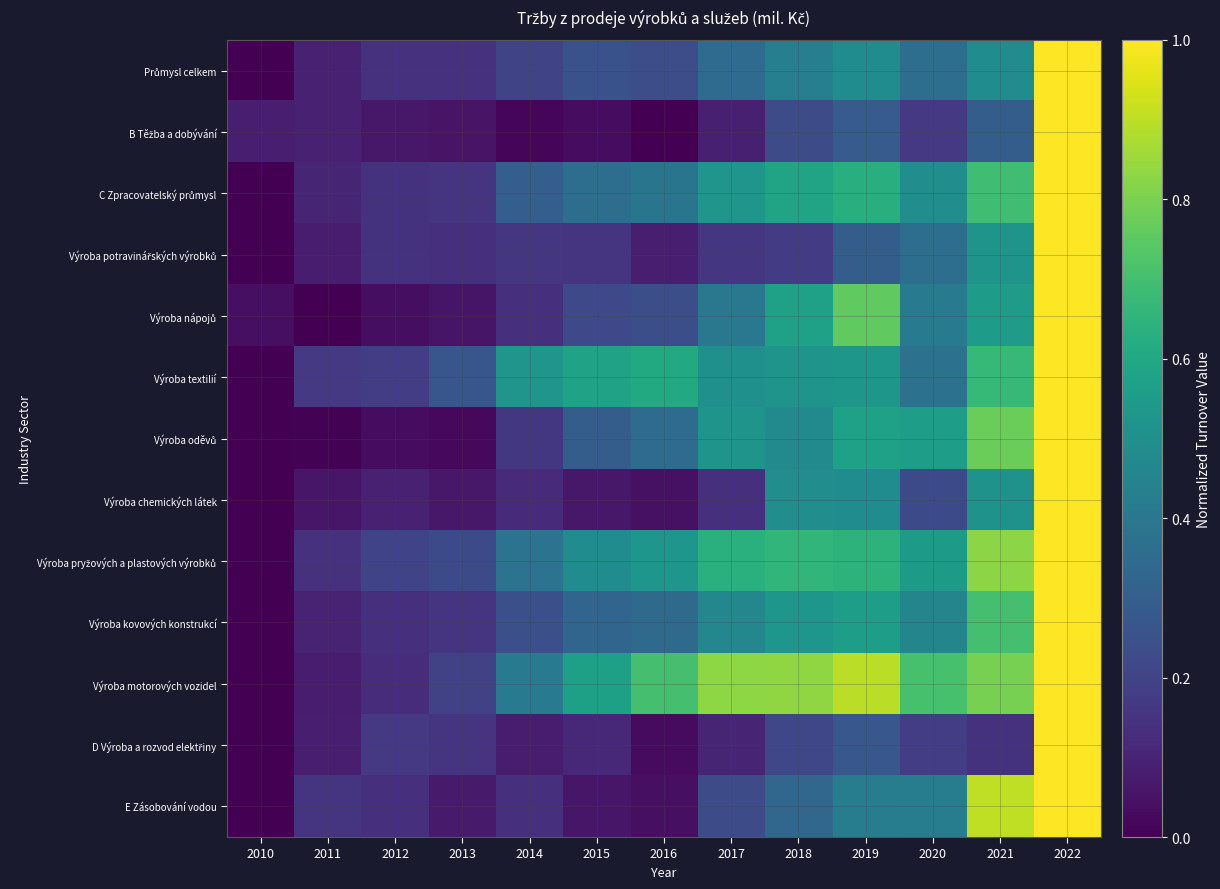

How many data points does each series have?

13